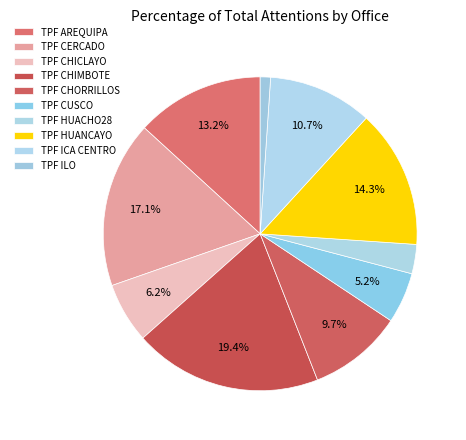

What percentage is the TPF AREQUIPA slice, to the nearest percent?

13%